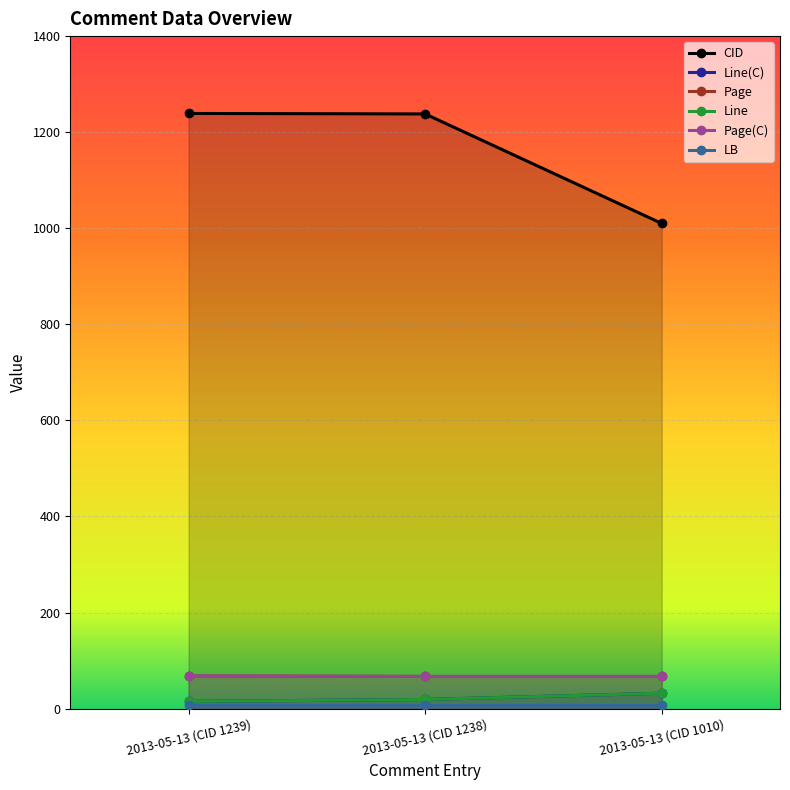

How many data points in CID are above 1238?

1